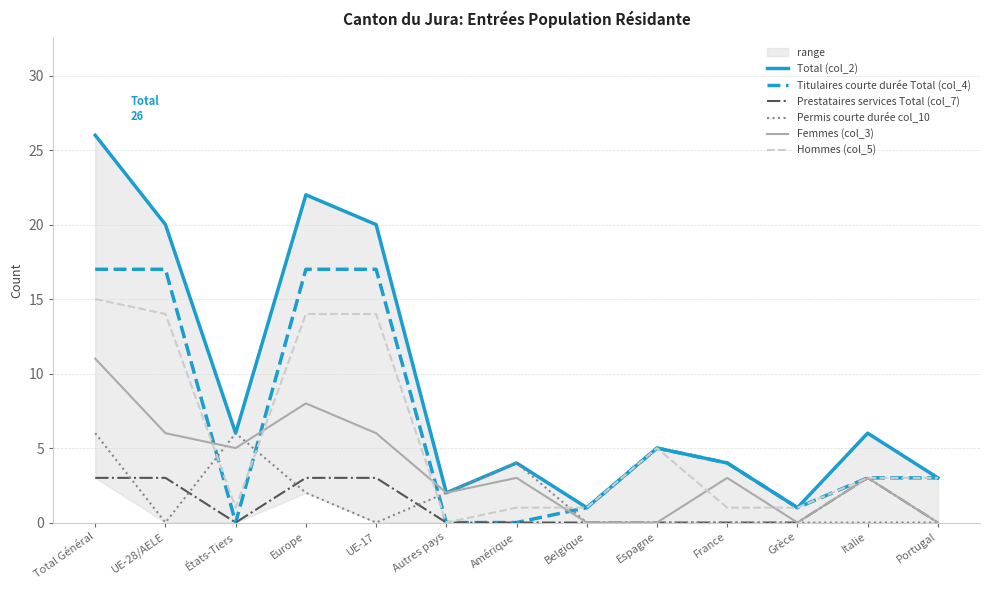

The value of Titulaires courte durée Total (col_4) at UE-17 is 17. True or false?

True